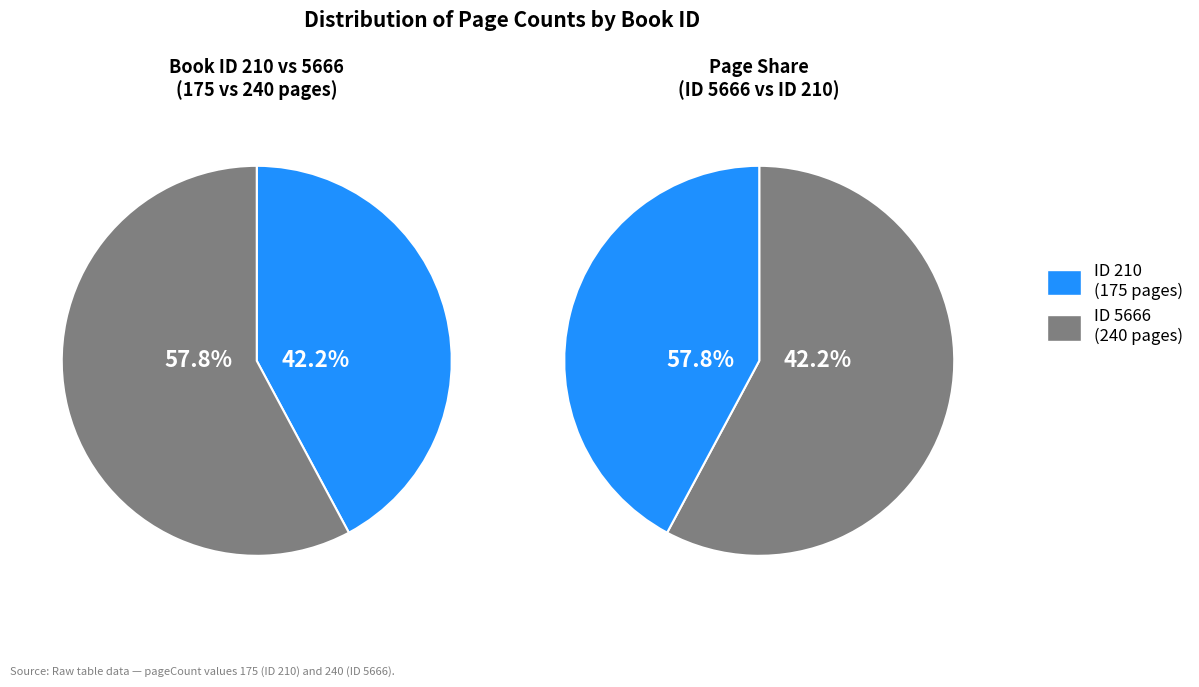

What percentage is NOT represented by 210?

57.8%